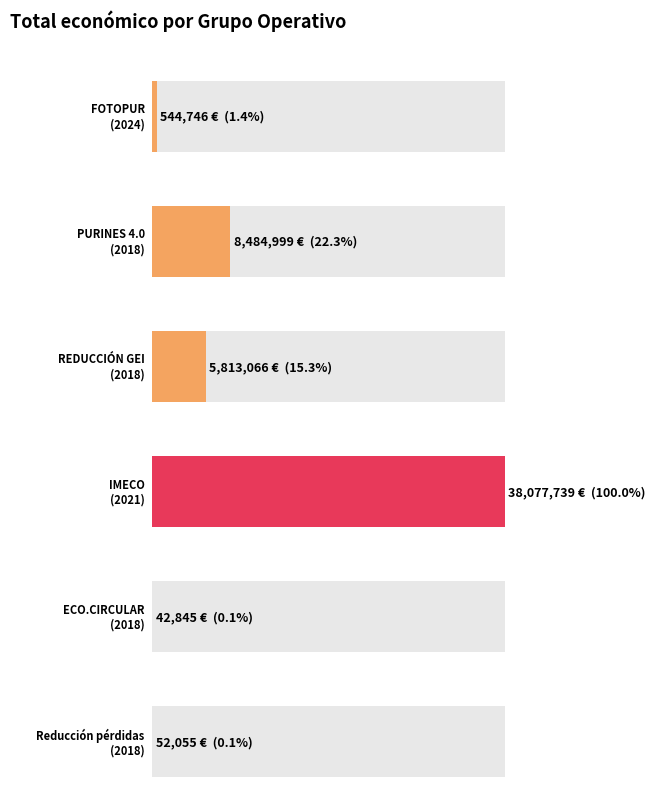

List the labels in order of value, smallest first.

ECO.CIRCULAR
(2018), Reducción pérdidas
(2018), FOTOPUR
(2024), REDUCCIÓN GEI
(2018), PURINES 4.0
(2018), IMECO
(2021)